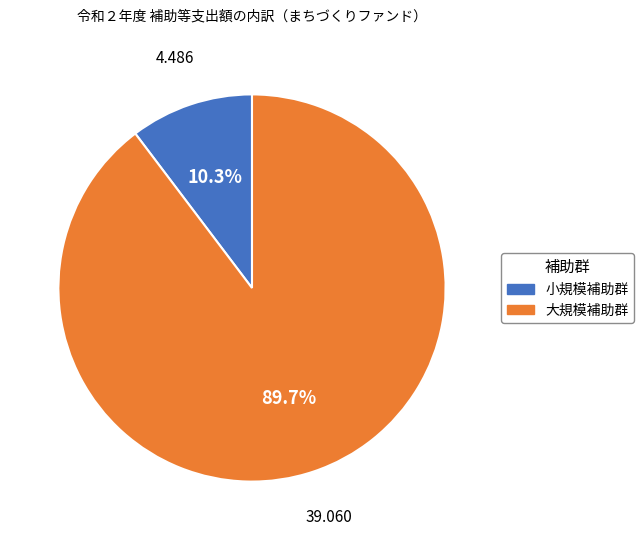

Is there any slice that represents more than half of the pie?

Yes